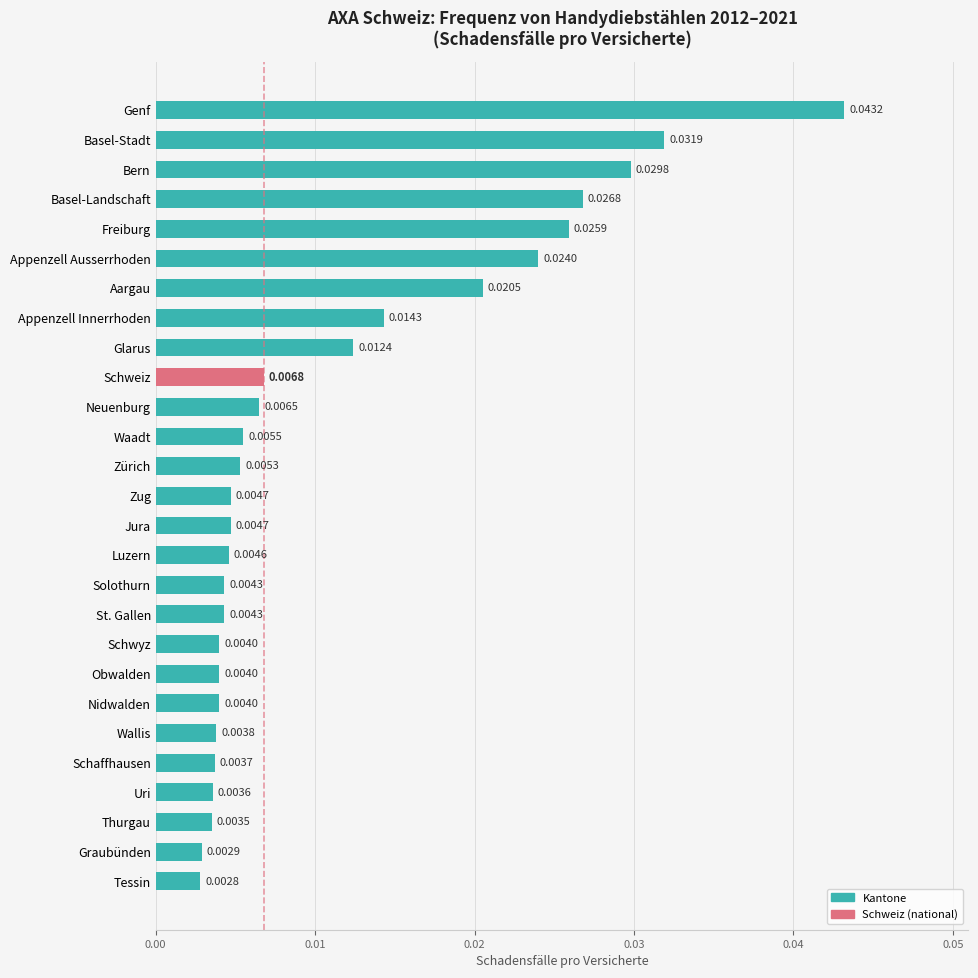

Between Schwyz and Appenzell Ausserrhoden, which is larger?

Appenzell Ausserrhoden